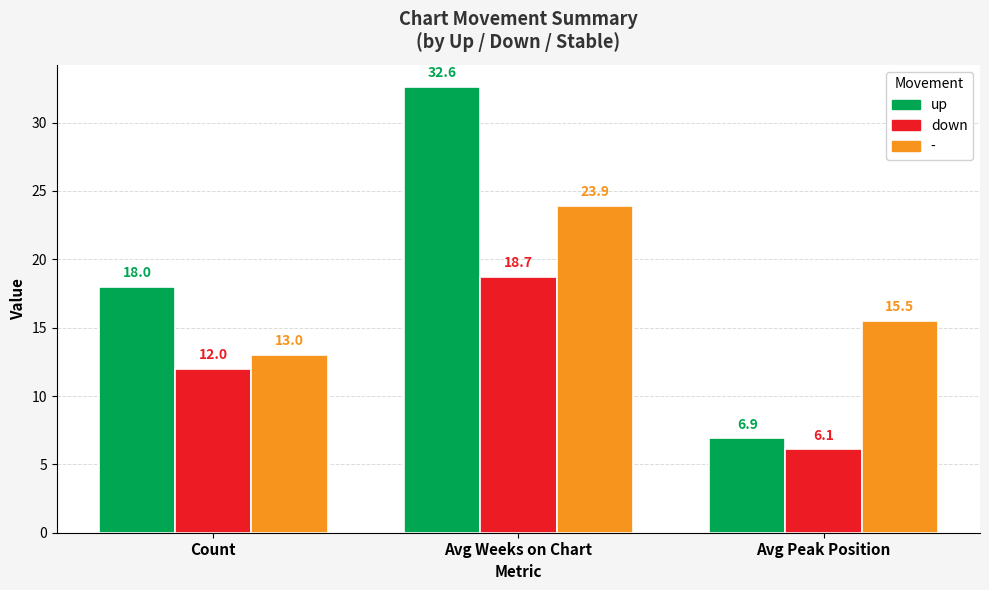

What is the difference between the second highest and minimum values in the up series?

11.1